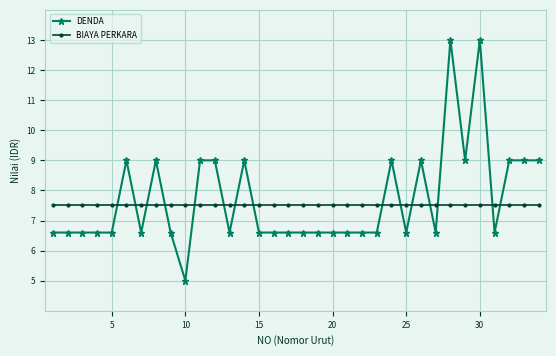

How many times do BIAYA PERKARA and DENDA cross each other?

15